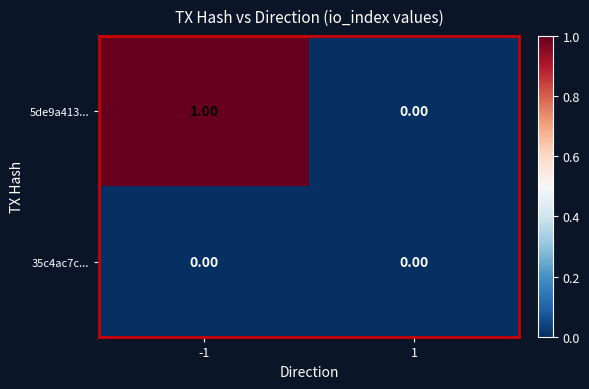

Which series has the largest range (max minus min)?

5de9a413...